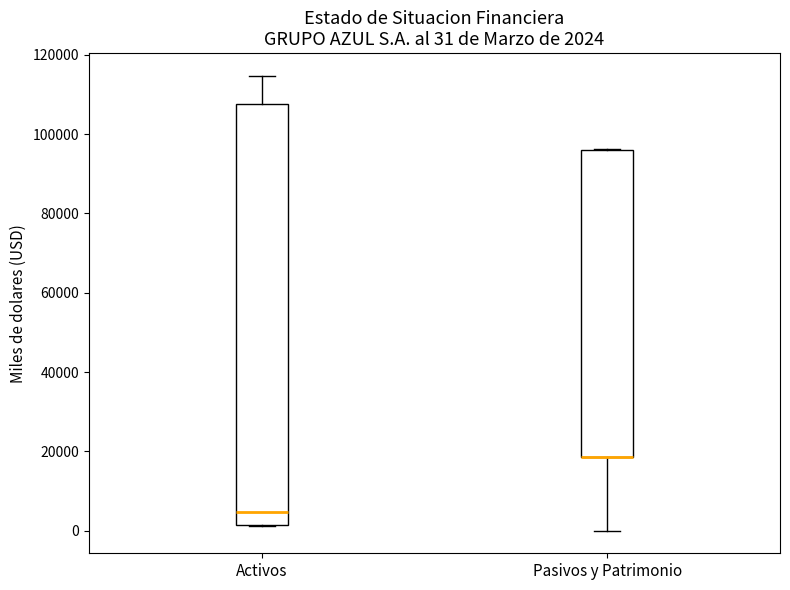

Comparing the boxes themselves (not the whiskers), which one is the tallest?

Activos